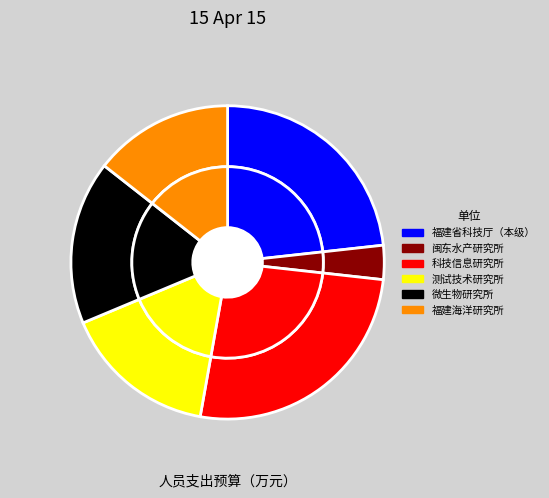

What is the change in value from 福建省科学技术厅（本级） to 福建海洋研究所?

-779.8